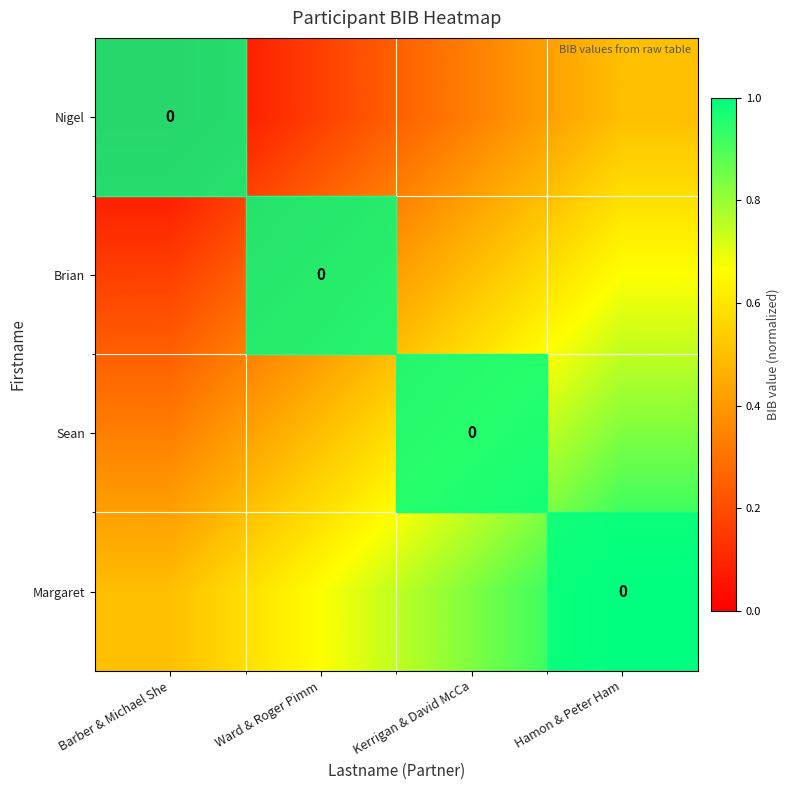

What is the greatest value displayed?

1.0